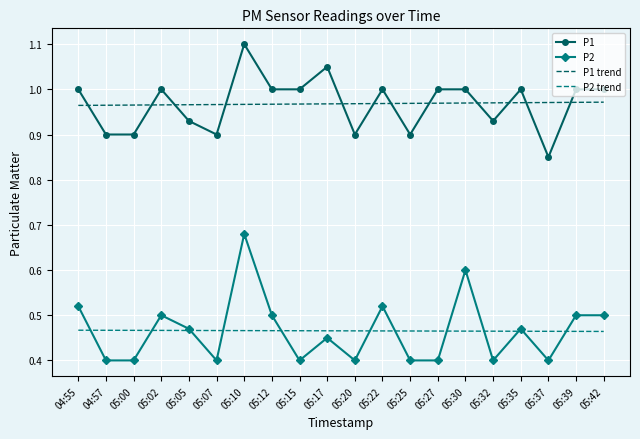

Is it true that P1 trend equals 1.0 at 05:27?

True